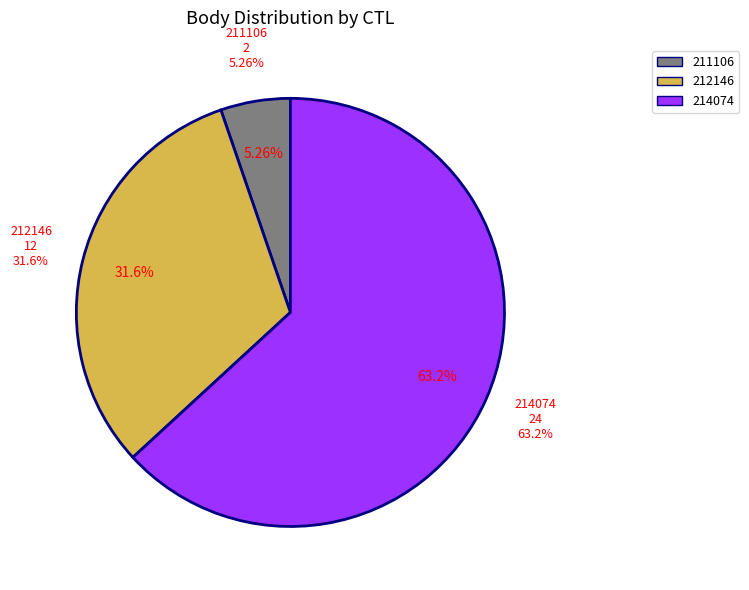

Combined, what portion of the pie is 211106 and 214074?

68.4%